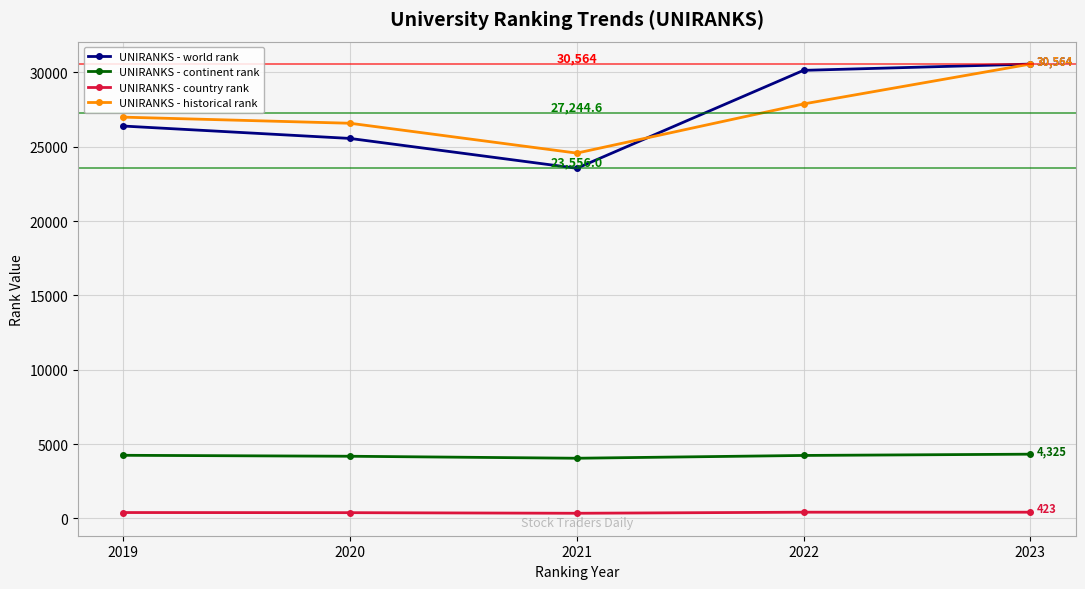

At which category does UNIRANKS - world rank reach its first local valley?

2021